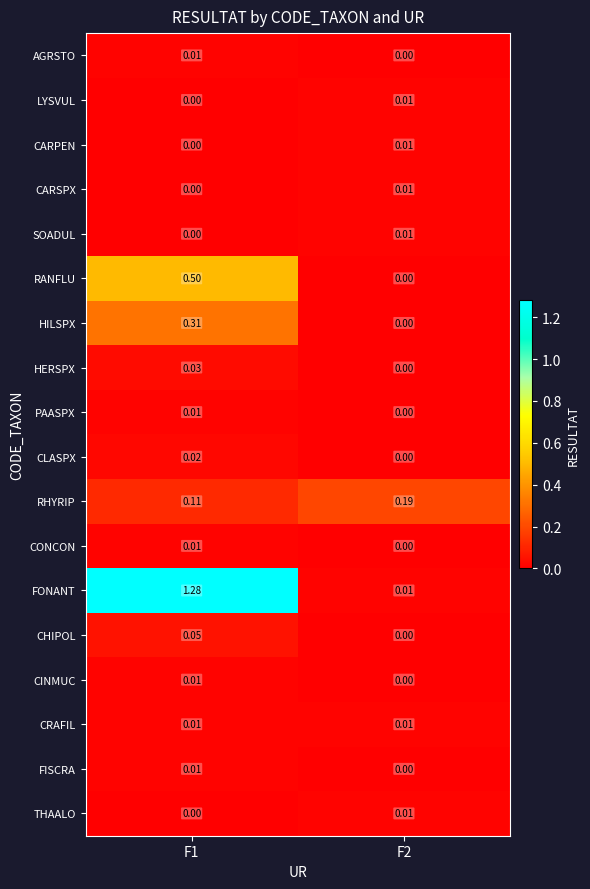

Which series has the largest range (max minus min)?

FONANT